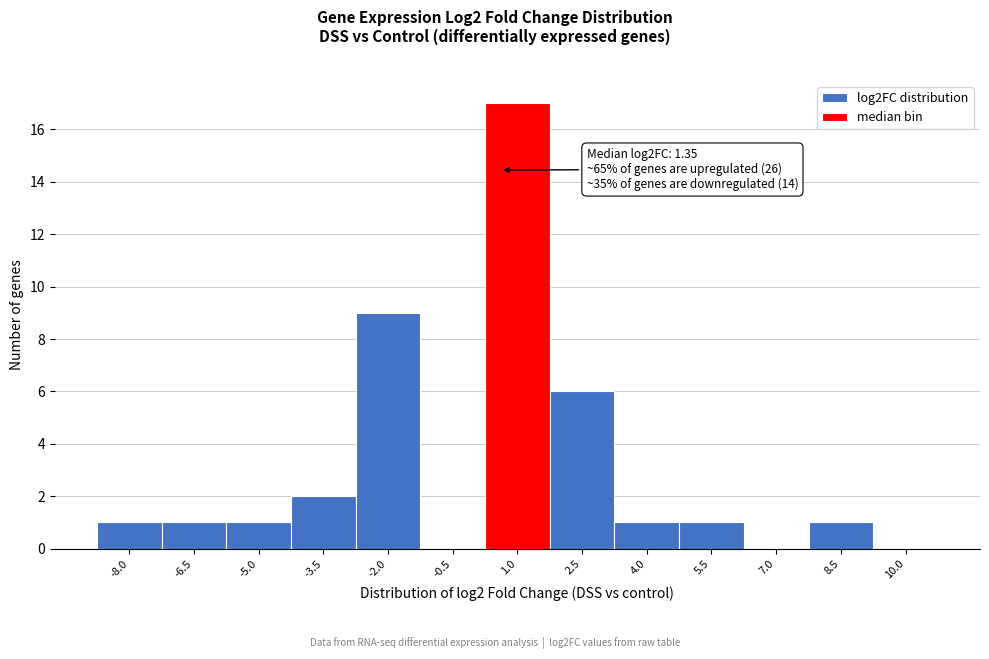

Reading right to left, what are all the values shown in this chart?

10.0=0	8.5=1	7.0=0	5.5=1	4.0=1	2.5=6	1.0=17	-0.5=0	-2.0=9	-3.5=2	-5.0=1	-6.5=1	-8.0=1